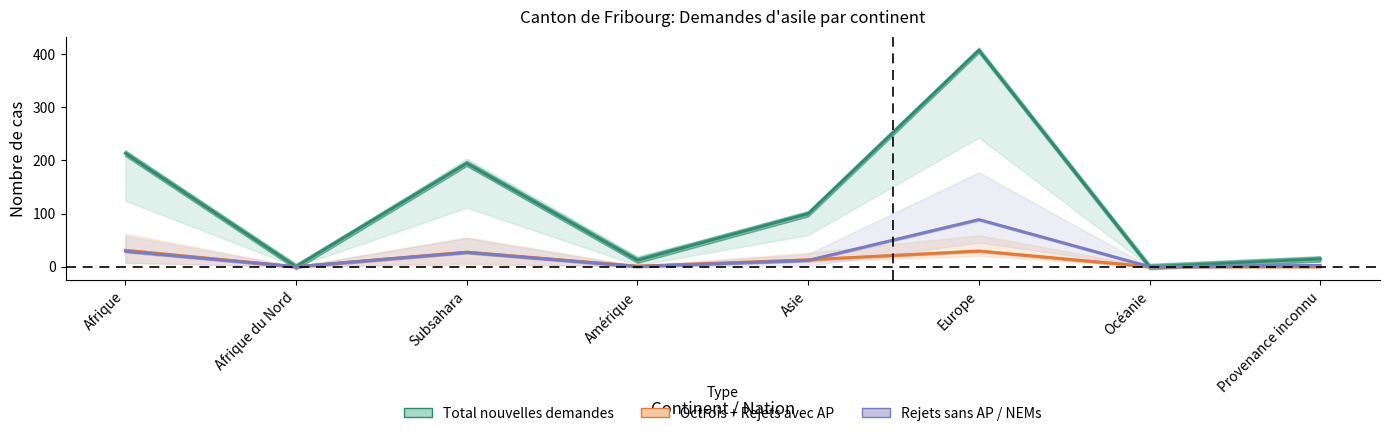

True or false: Total cas réglés and Rejets sans AP cross at least once.

False